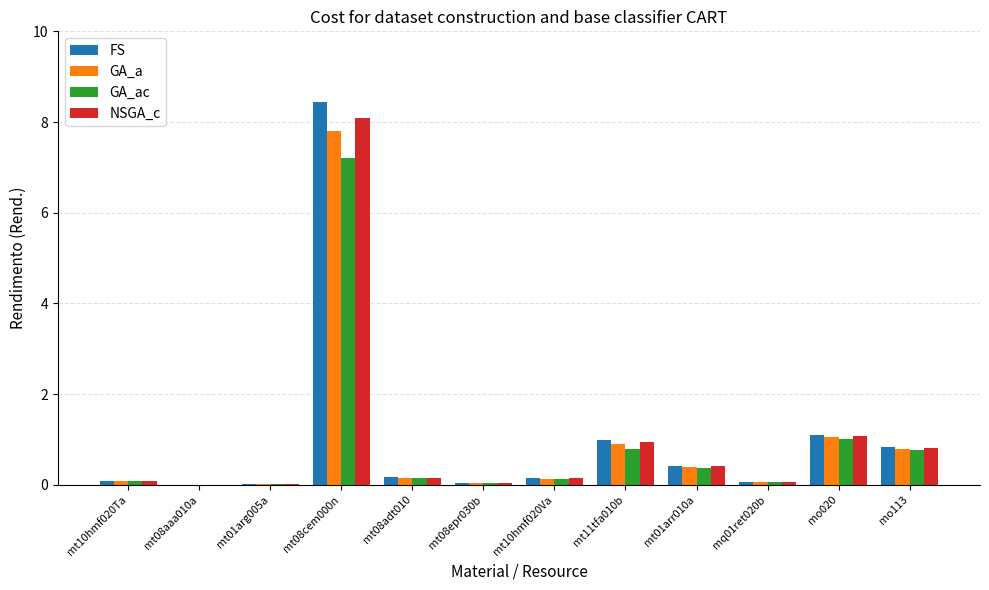

What is the average value of the GA_a series?

1.0